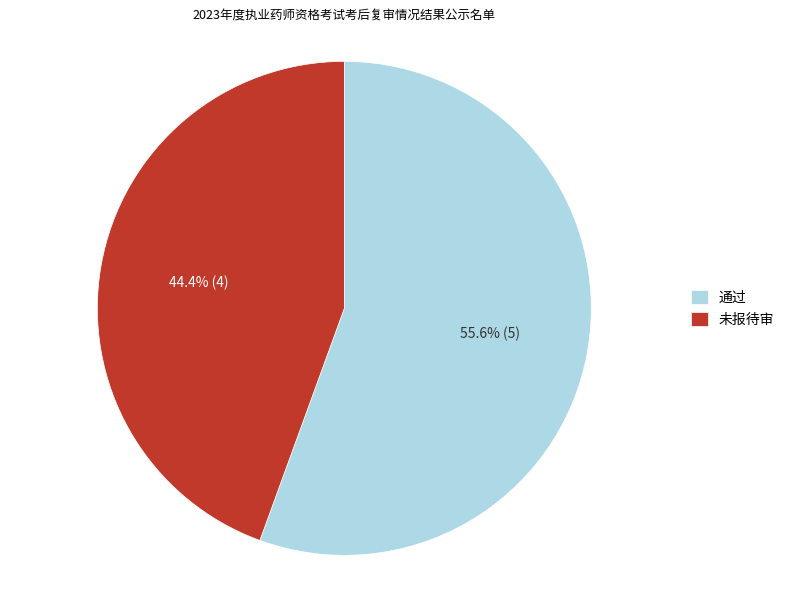

True or false: 通过 accounts for 43% of the total.

False